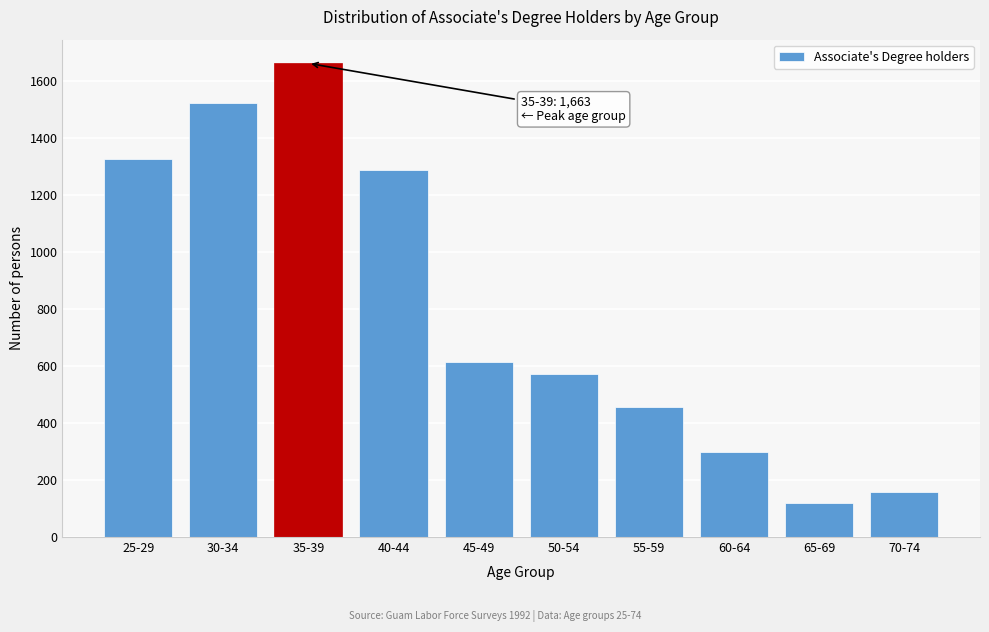

Reading left to right, list all the values displayed in this chart.

25-29=1327	30-34=1525	35-39=1663	40-44=1287	45-49=614	50-54=574	55-59=455	60-64=297	65-69=119	70-74=158